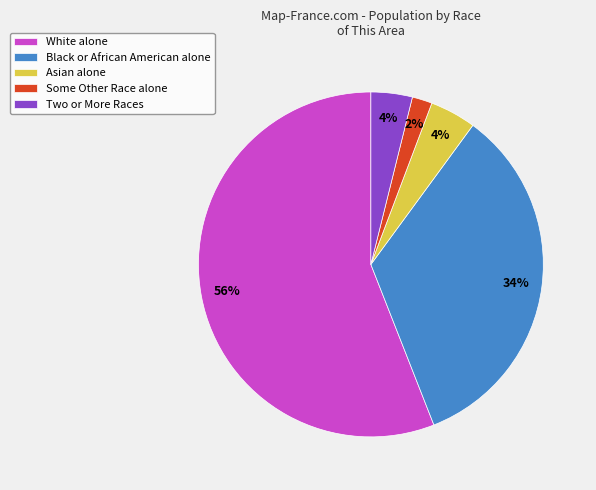

To the nearest percent, what is the average slice percentage?

20%